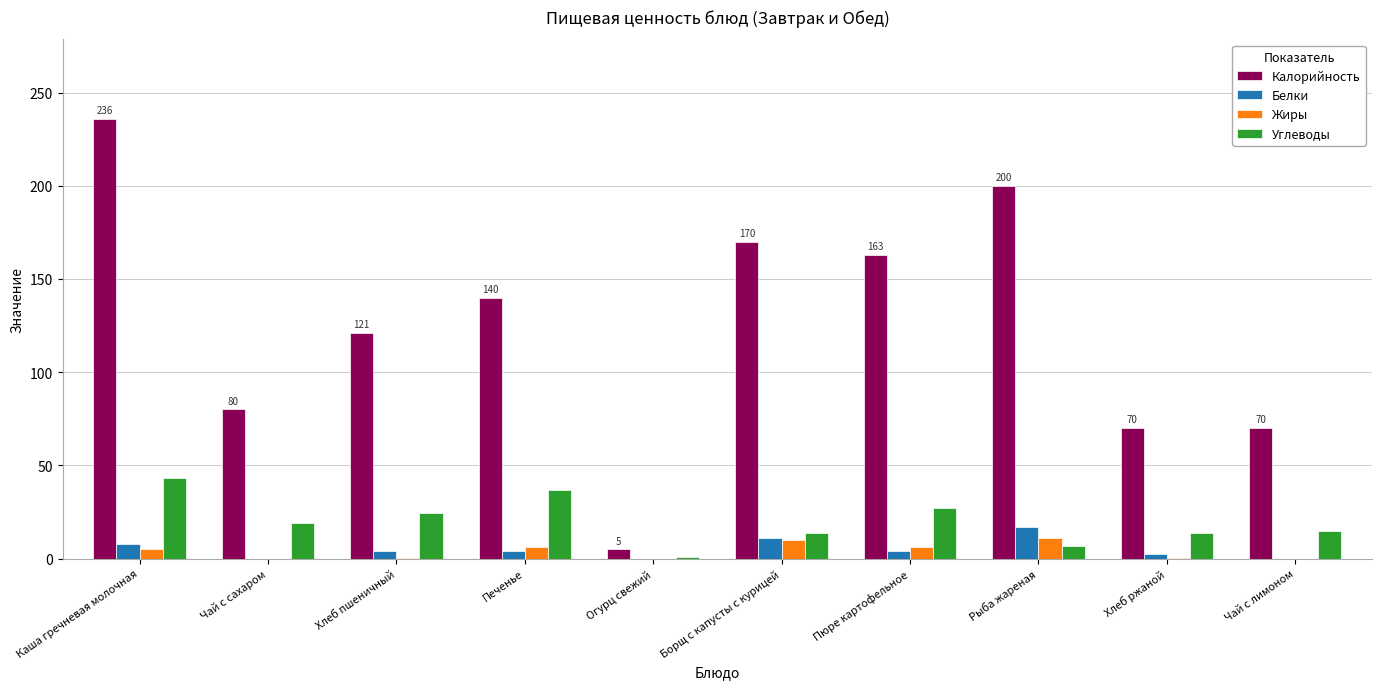

The value of Углеводы at Чай с лимоном is 15.0. True or false?

True